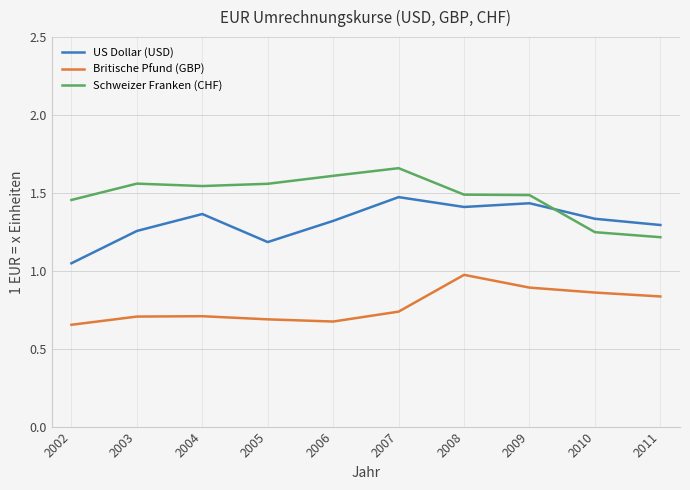

The Britische Pfund (GBP) series shows 0.5 at 2003. True or false?

False